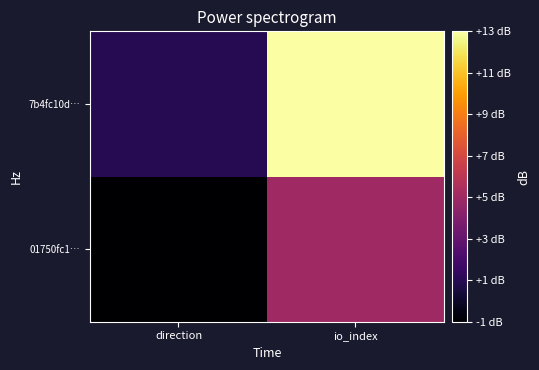

Reading left to right, what are all the values shown in this chart?

01750fc1…: direction=-1	io_index=5
7b4fc10d…: direction=1	io_index=13